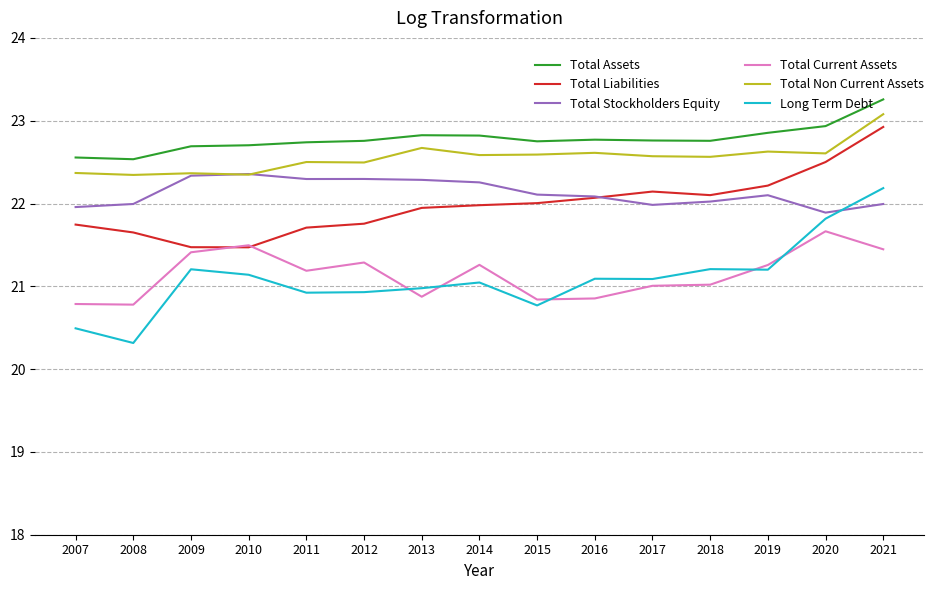

Where is the first local minimum for Long Term Debt?

2008